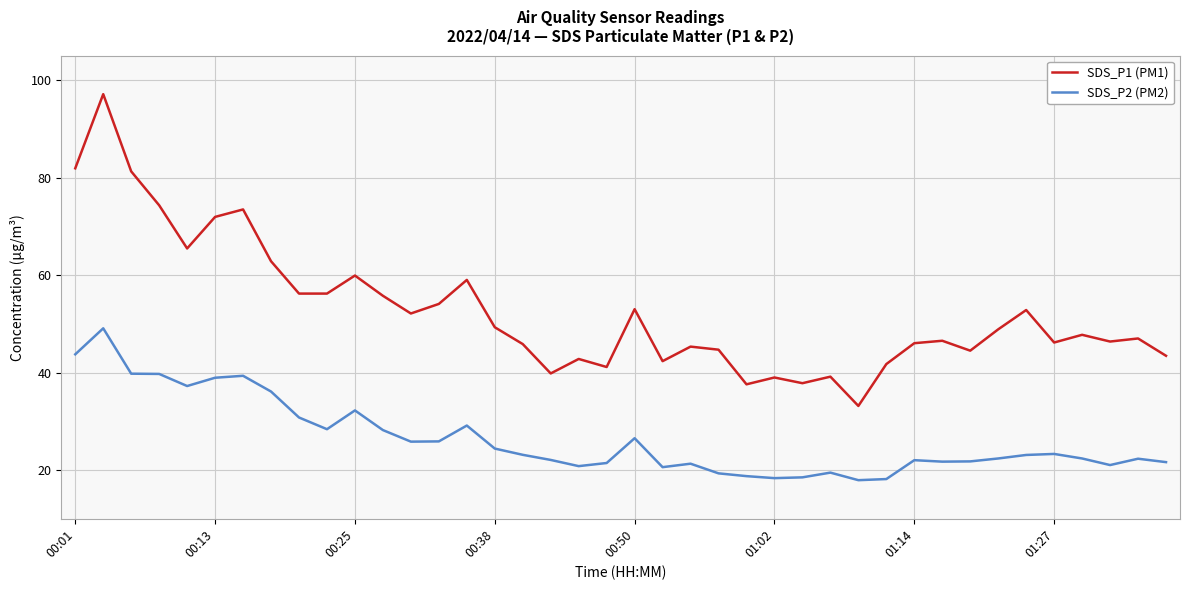

Which series has the widest spread of values?

SDS_P1 (PM1)